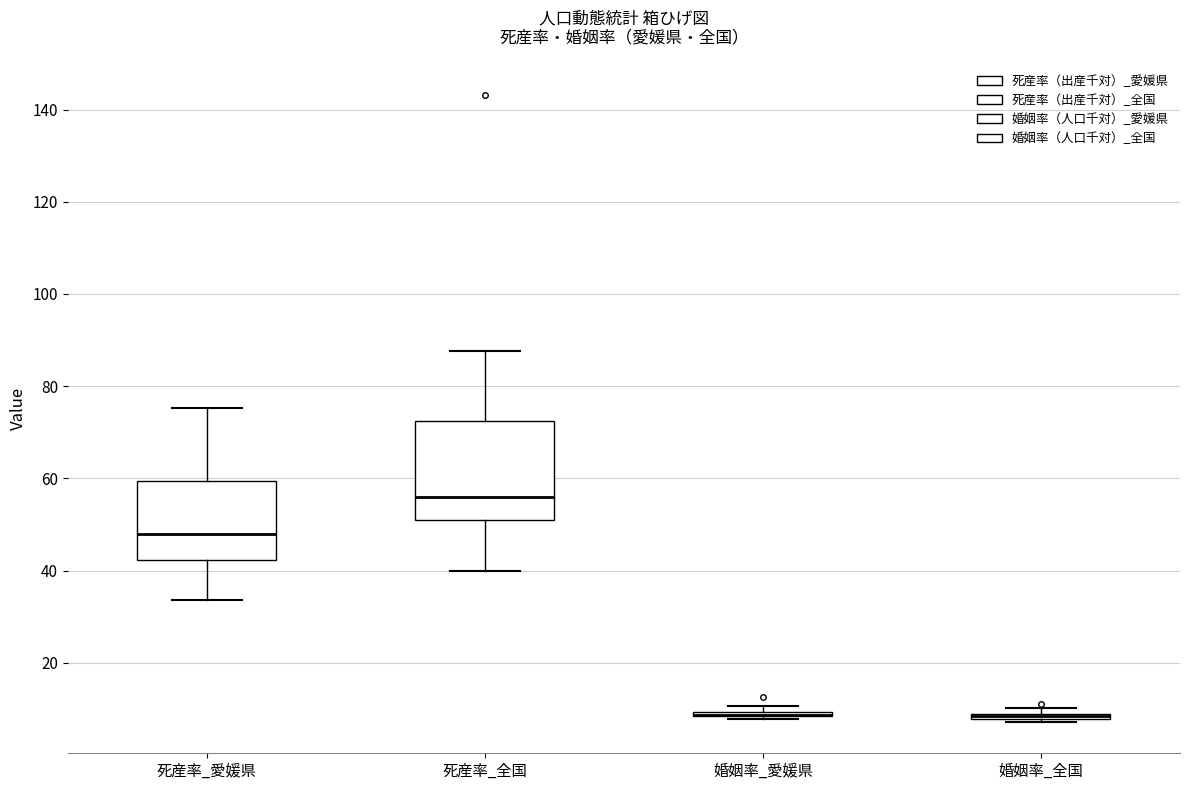

Where is the lower edge of the box for 婚姻率_愛媛県 on the y-axis? The values are not printed on the chart, so give them approximately, as read against the axis.

8